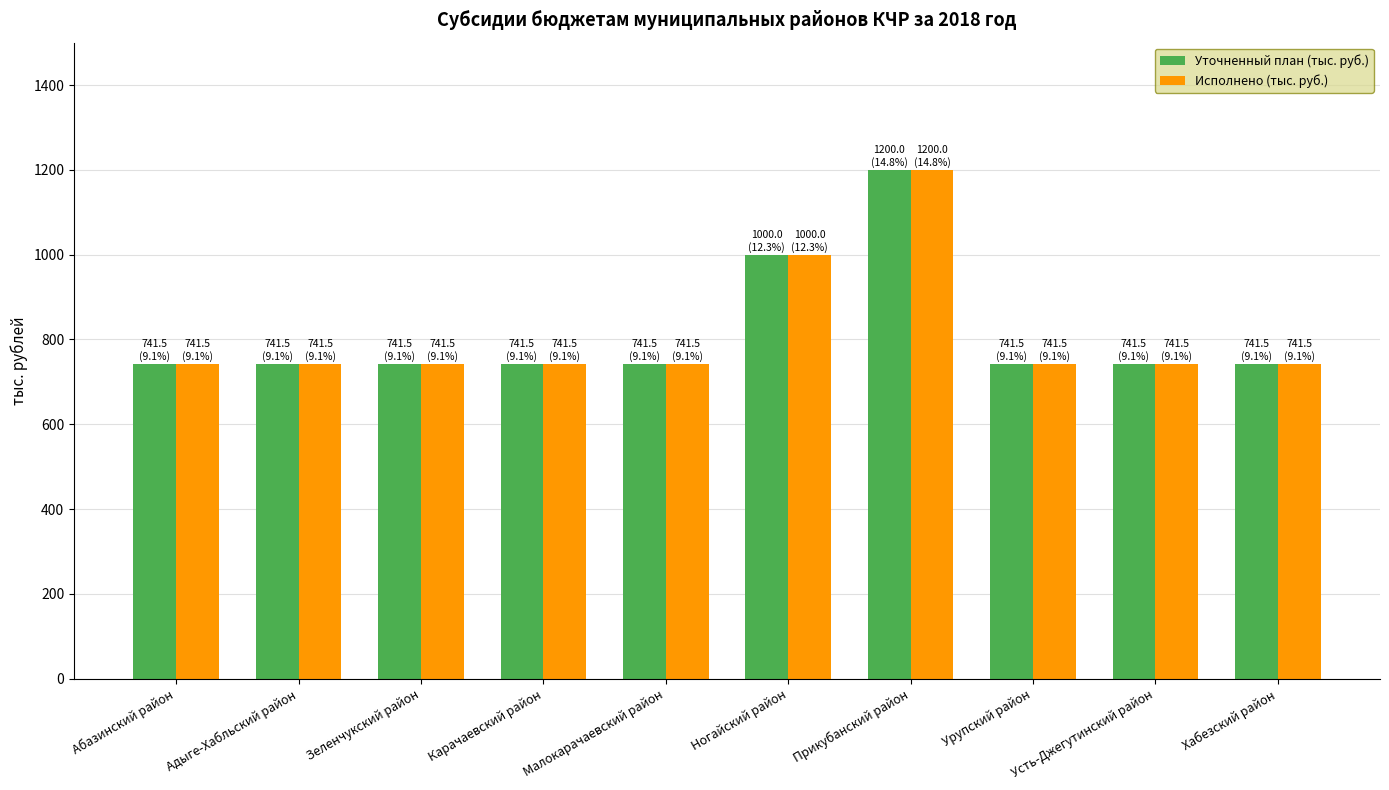

What is the label of the 3rd bar from the left?

Зеленчукский район